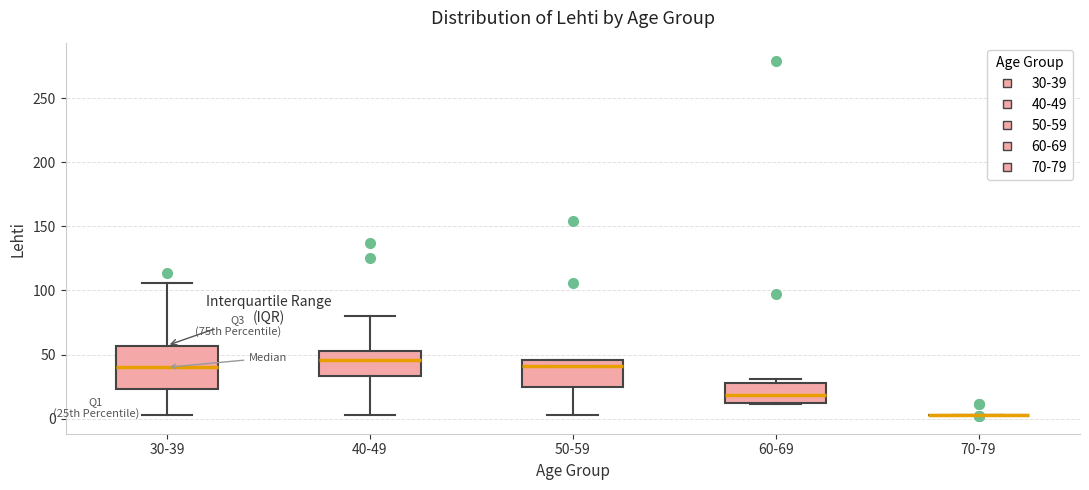

Reading left to right, read every box against the y-axis: the position of its median line, the range the box covers, and the ends of its whiskers. The values are not printed on the chart, so give them approximately, as read against the axis.

30-39: median 40, box 25 to 55, whiskers 5 to 105
40-49: median 45, box 35 to 55, whiskers 5 to 80
50-59: median 40, box 25 to 45, whiskers 5 to 45
60-69: median 20, box 15 to 30, whiskers 10 to 30 (just above the box's upper edge)
70-79: box collapsed to a line at 5, whiskers 5 to 5